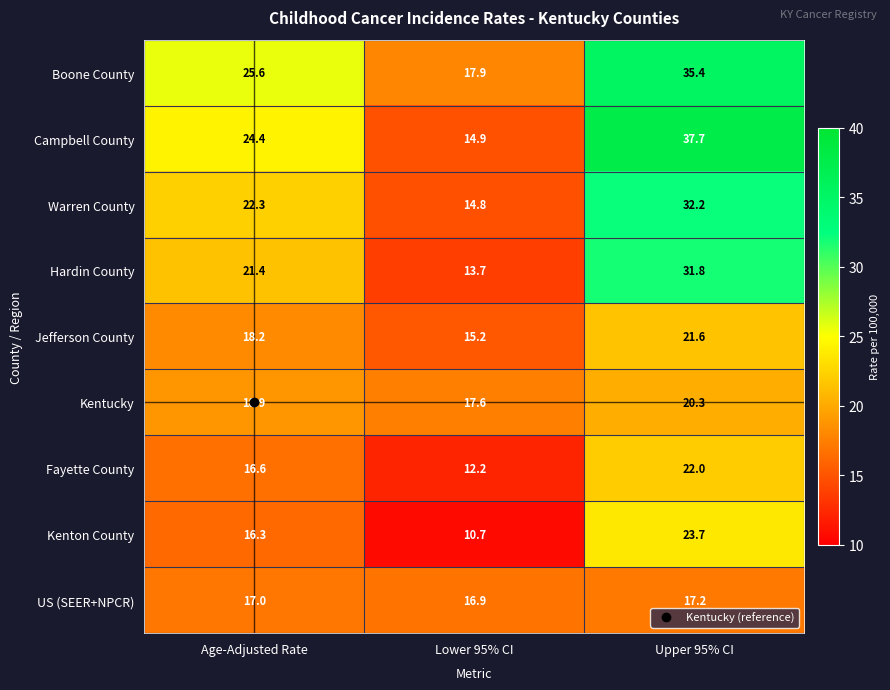

True or false: Jefferson County has a value of 32.0 at Age-Adjusted Rate.

False